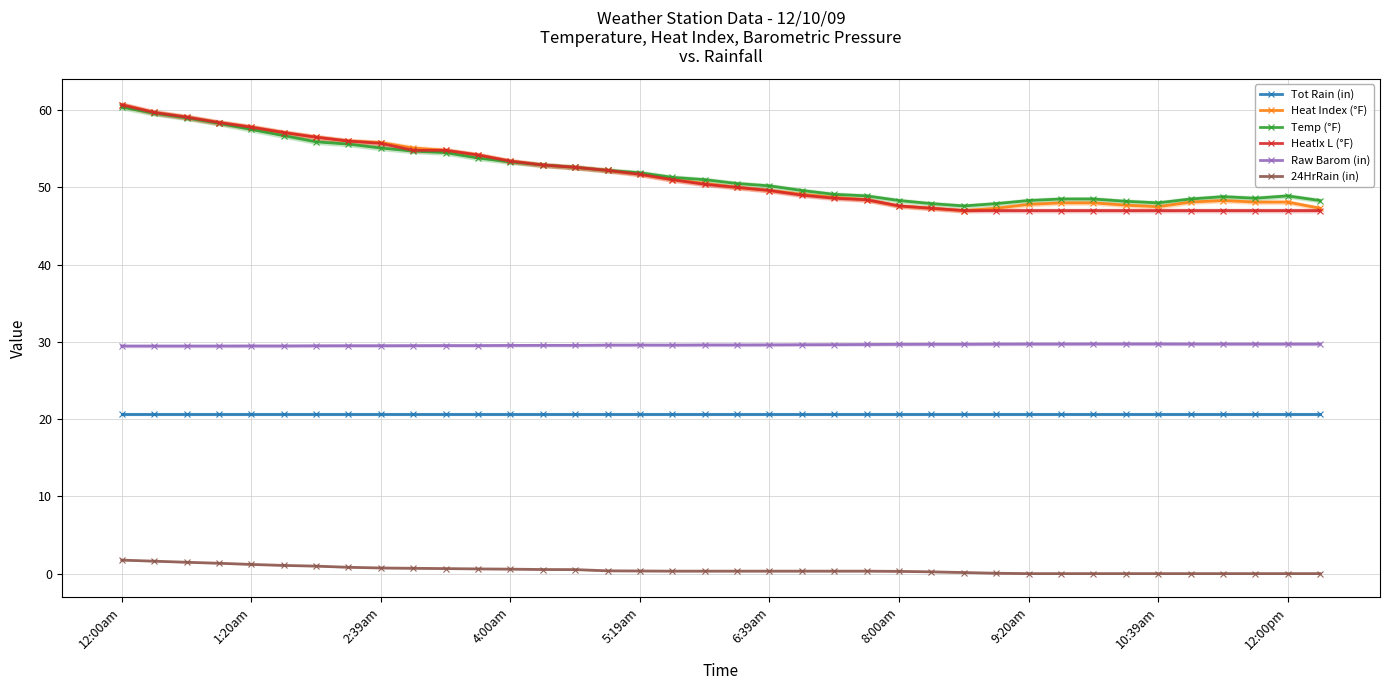

How many distinct data groups are displayed?

6